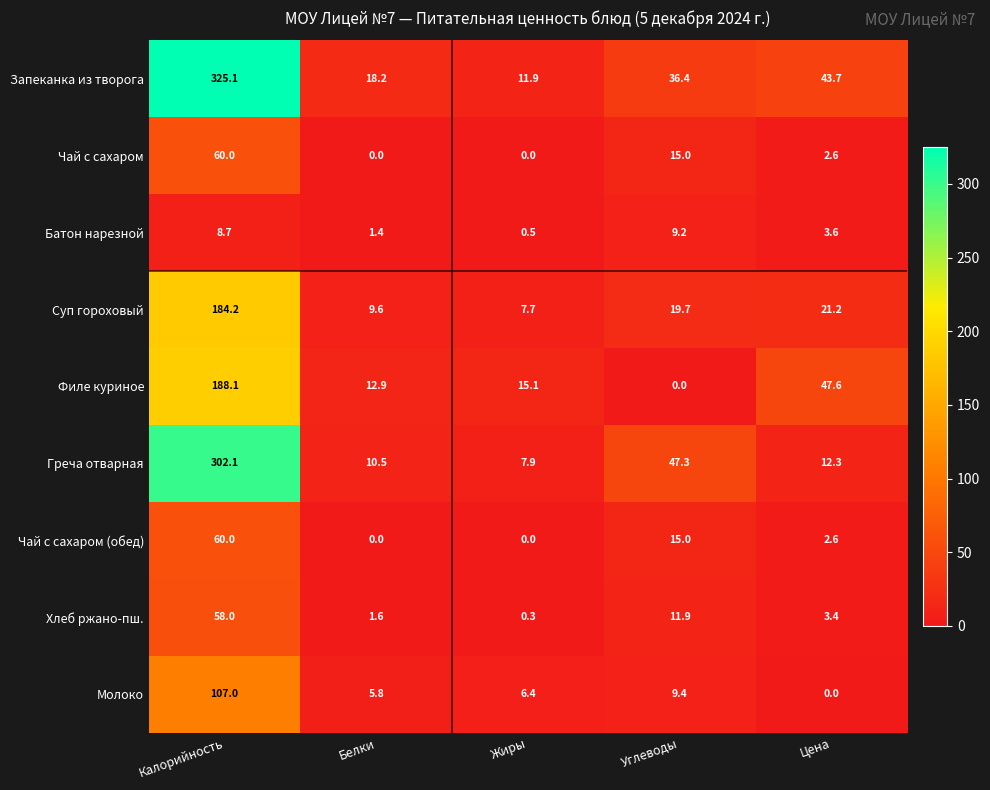

At how many categories does at least one series exceed 231?

1